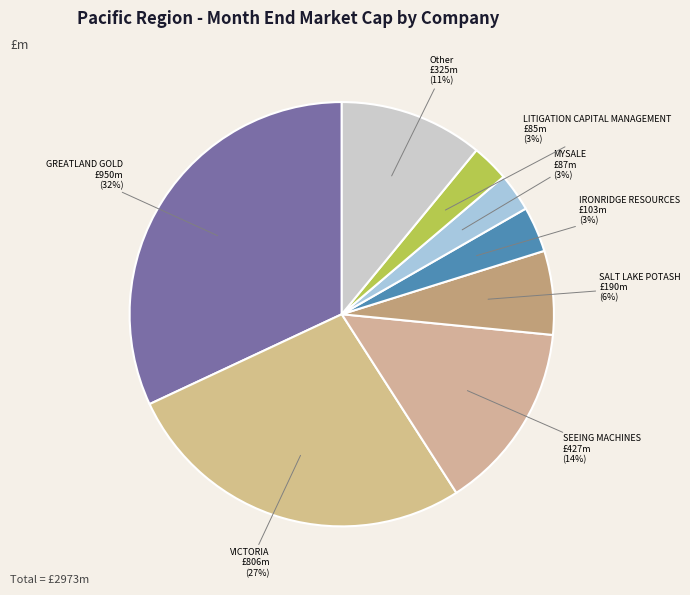

How many segments does this pie chart have?

8